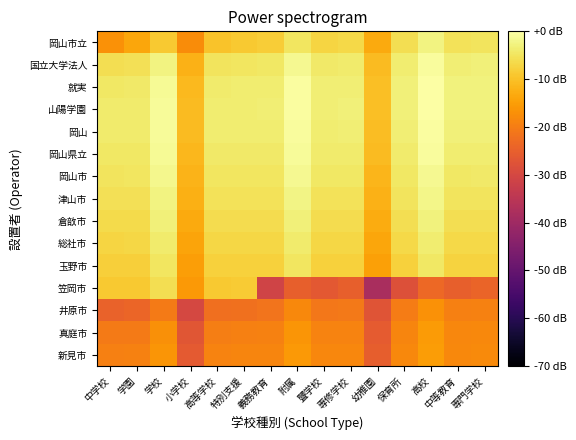

Rank the series by their maximum value, from highest to lowest.

就実, 山陽学園, 岡山, 国立大学法人, 岡山県立, 岡山市, 津山市, 岡山市立, 倉敨市, 総社市, 玉野市, 笠岡市, 新見市, 真庭市, 井原市